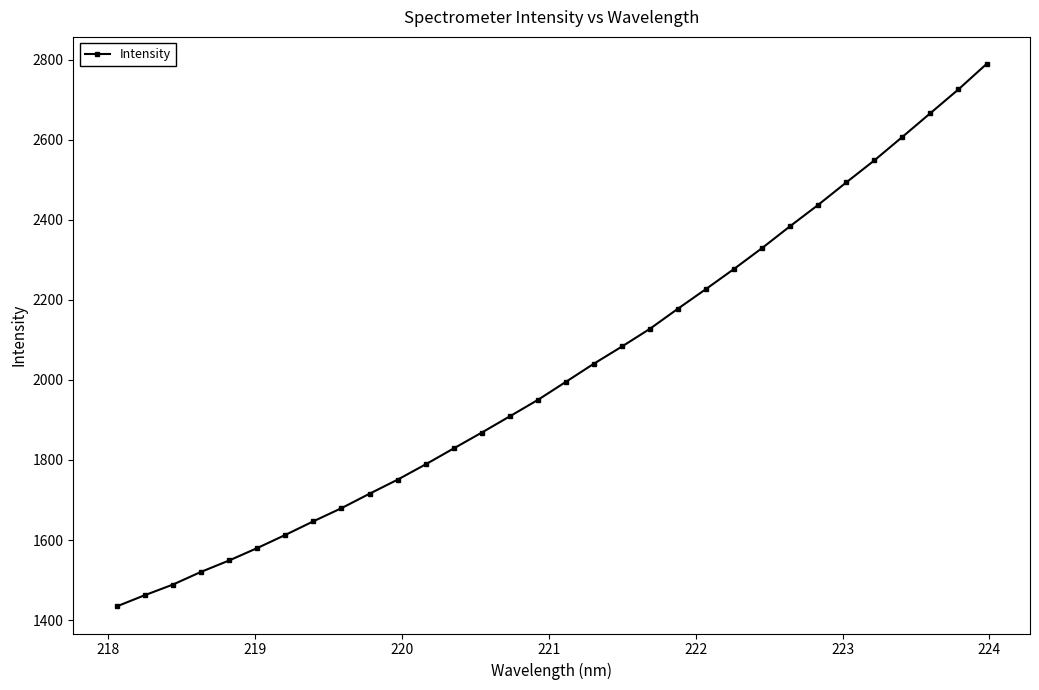

What is the difference between the second highest and second lowest values?

1263.5